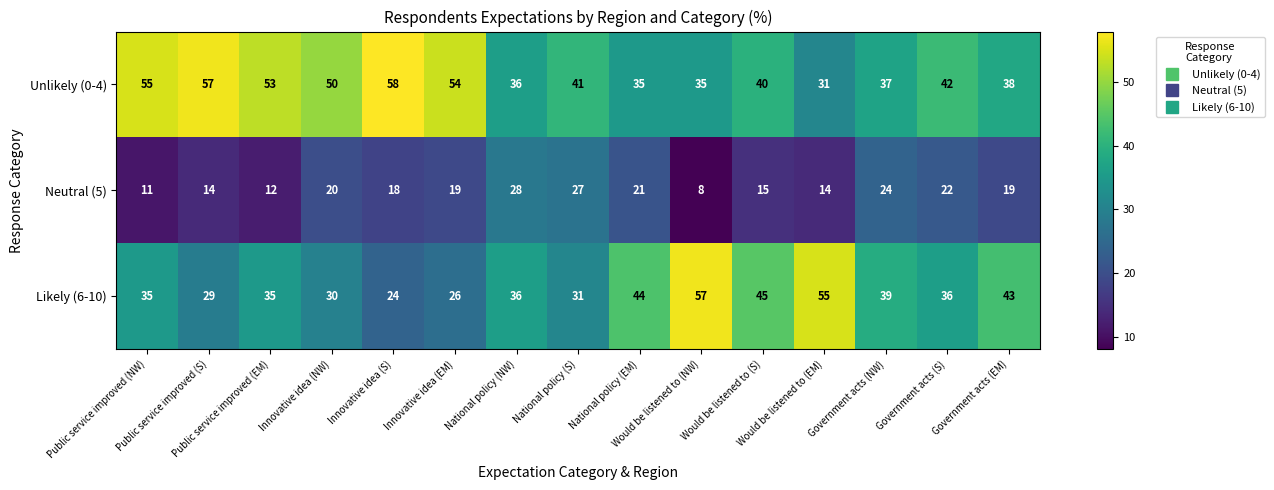

Rank the series by their maximum value, from lowest to highest.

Neutral (5), Likely (6-10), Unlikely (0-4)